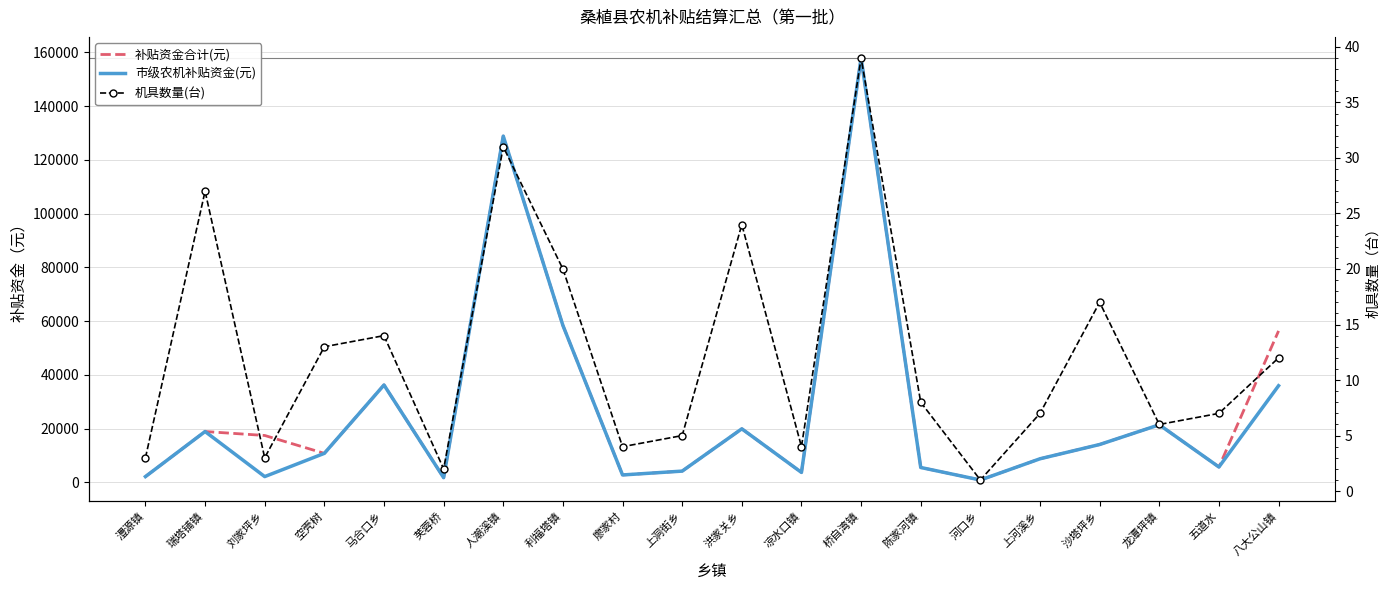

At which label does 补贴资金合计(元) reach its minimum?

河口乡